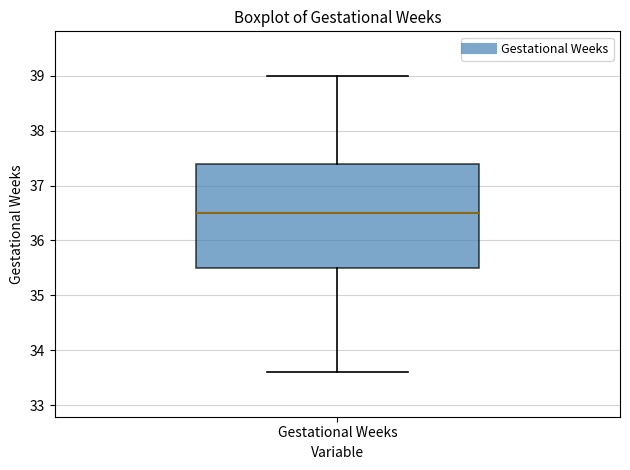

Read this box plot against the y-axis: the position of the median line, the range covered by the box, and the ends of both whiskers. The values are not printed on the chart, so give them approximately, as read against the axis.

median 36.5, box 35.5 to 37.4, whiskers 33.6 to 39.0